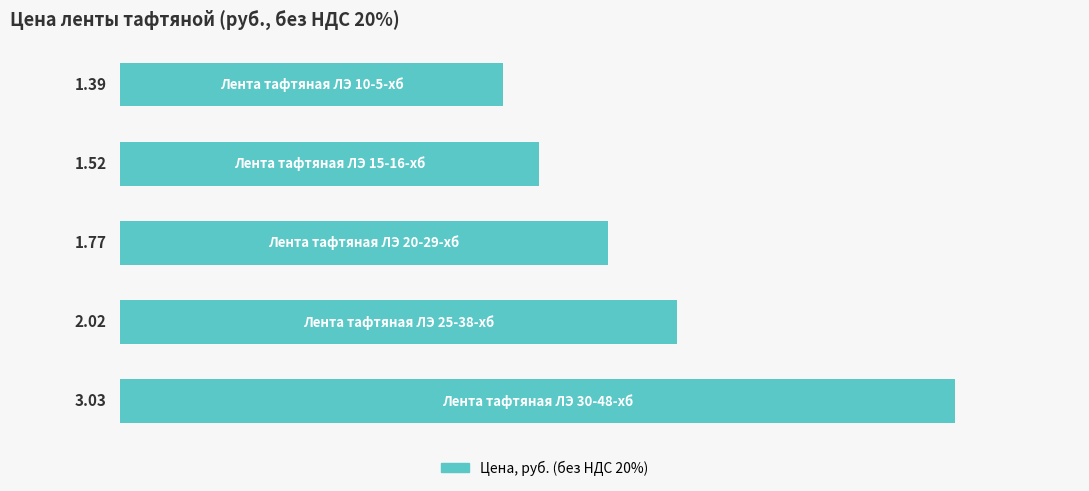

What is the difference between the maximum and minimum values?

1.6